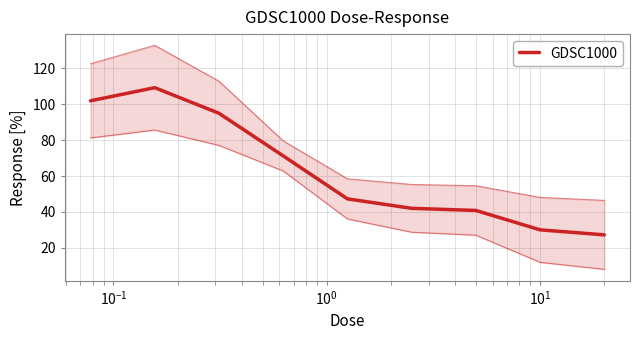

What is the smallest value displayed?

27.2